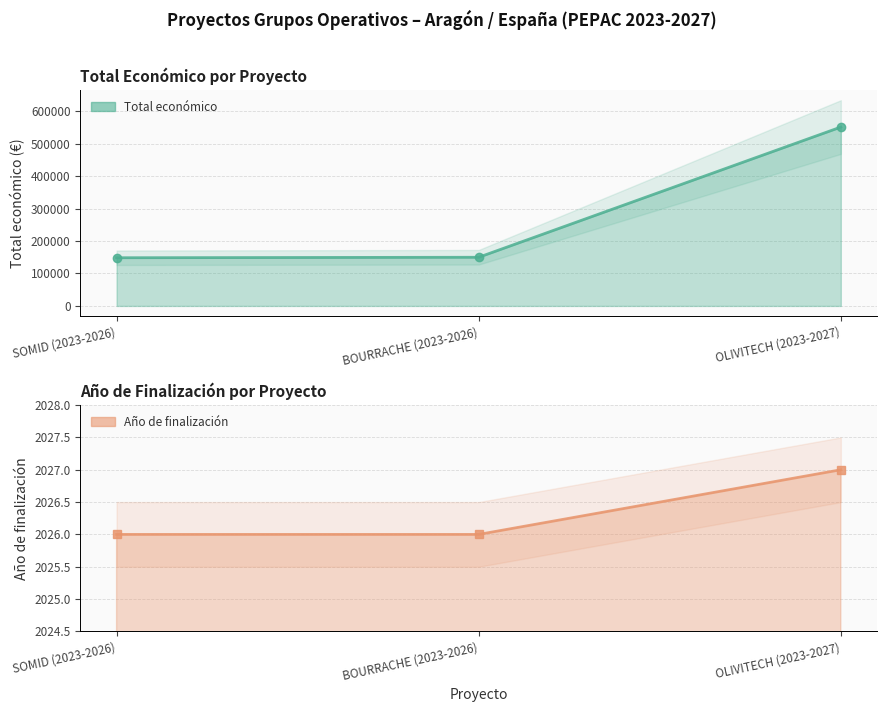

How many data points in Total económico are above 150000?

1